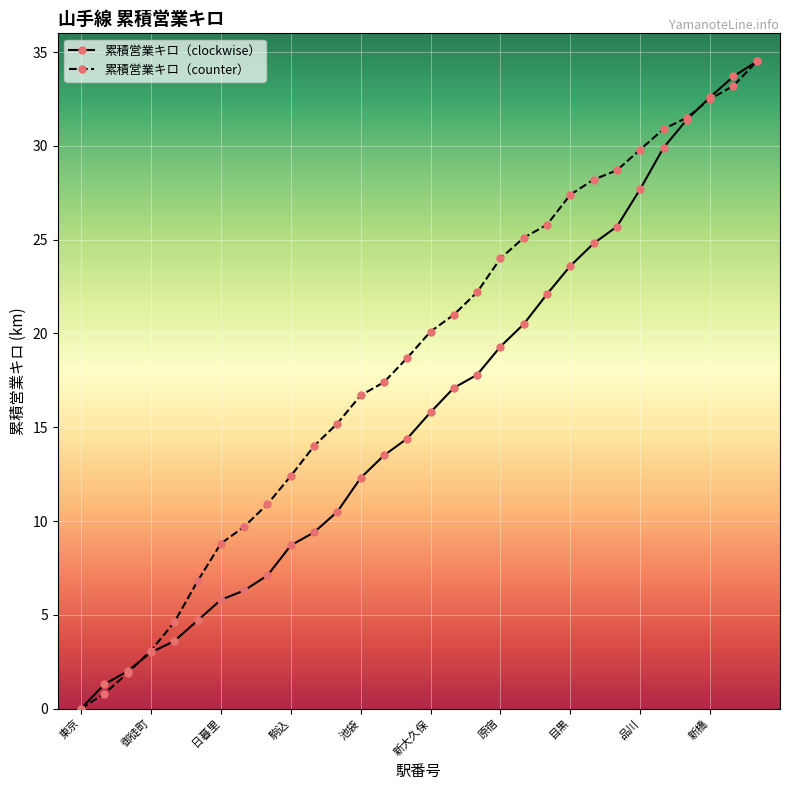

Count the number of categories in the chart.

30